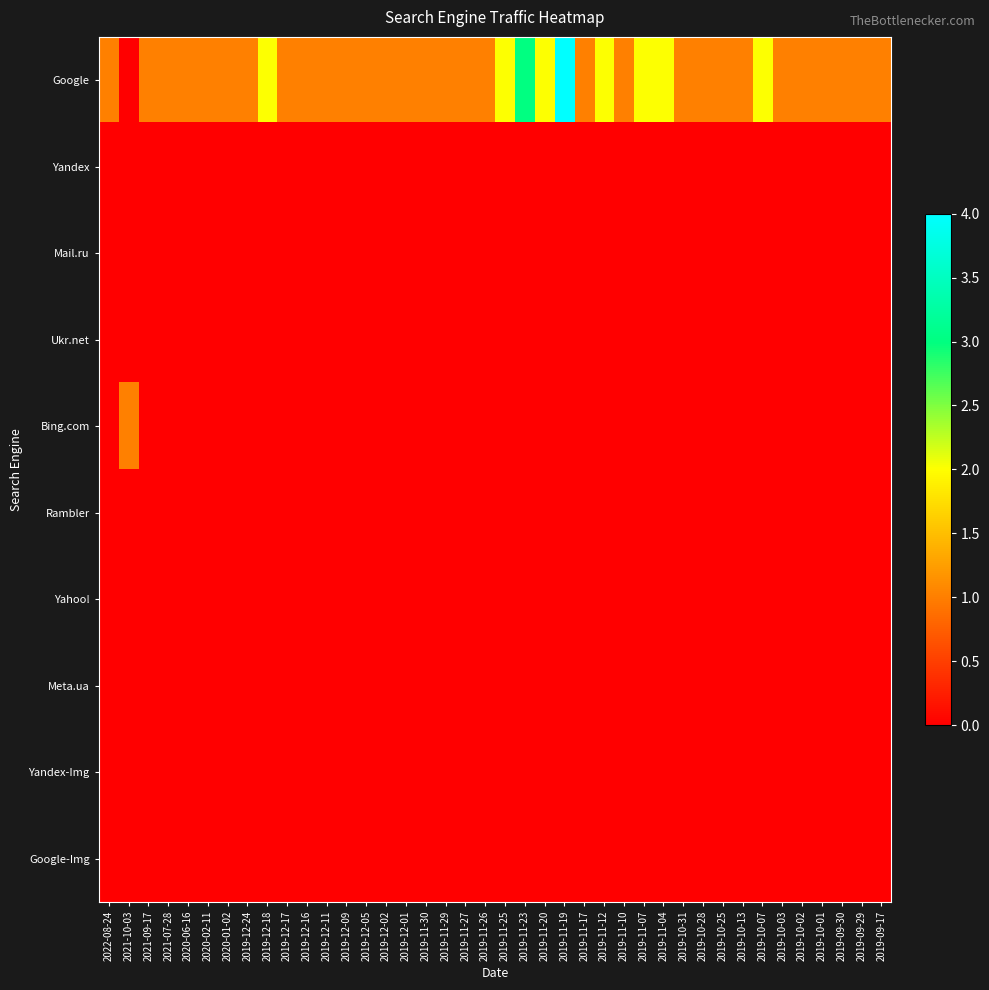

Which label corresponds to the largest value in the chart?

2019-11-19